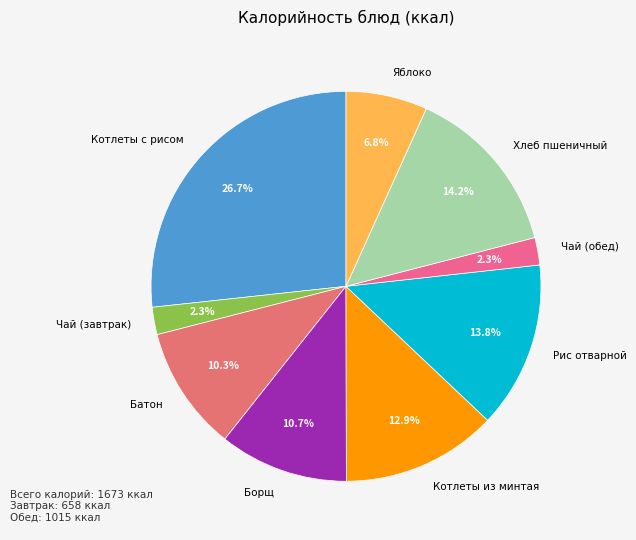

Is there a majority slice in this chart?

No